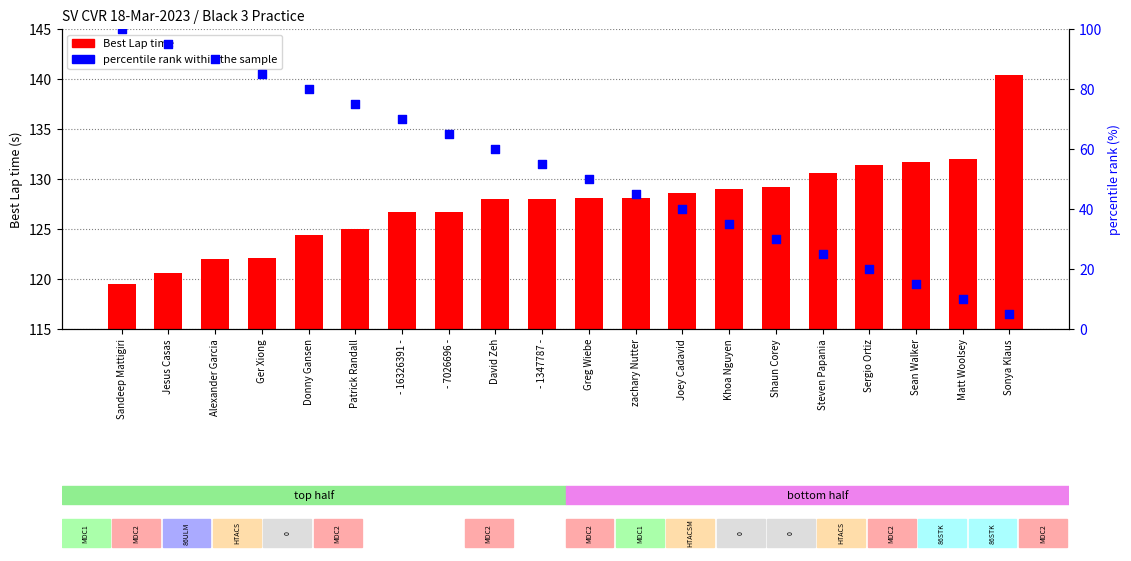

Which series has the largest total across all categories?

Best Lap time